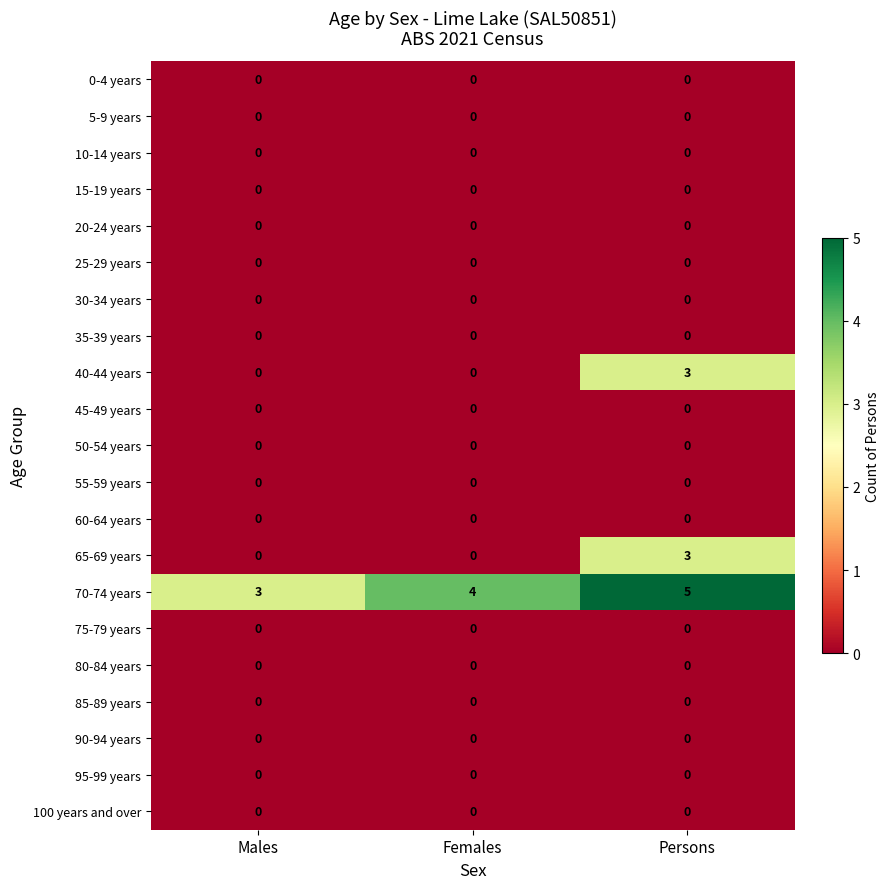

The value of 65-69 years at Persons is 3. True or false?

True